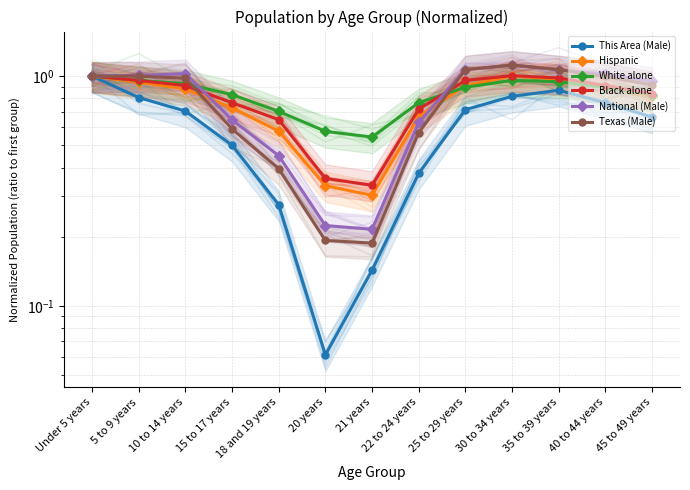

Which series has the widest spread of values?

This Area (Male)